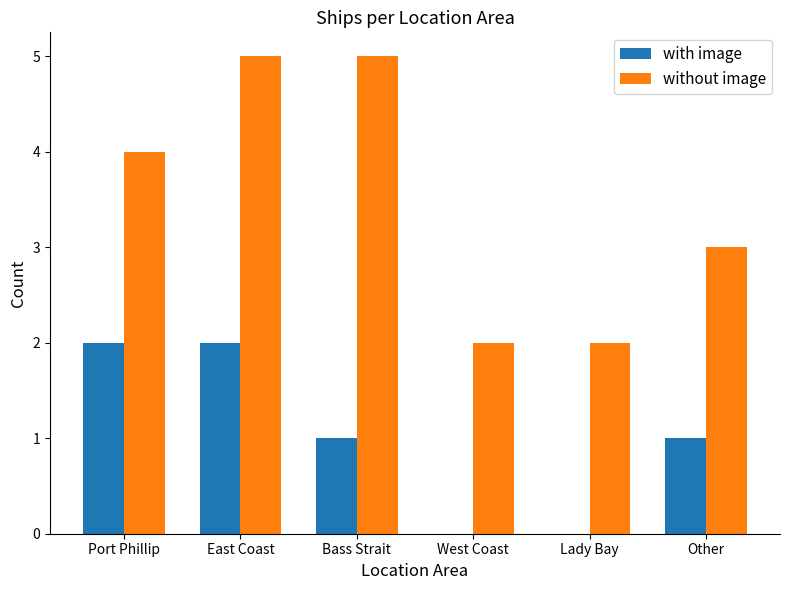

The without image series shows 2 at Bass Strait. True or false?

False